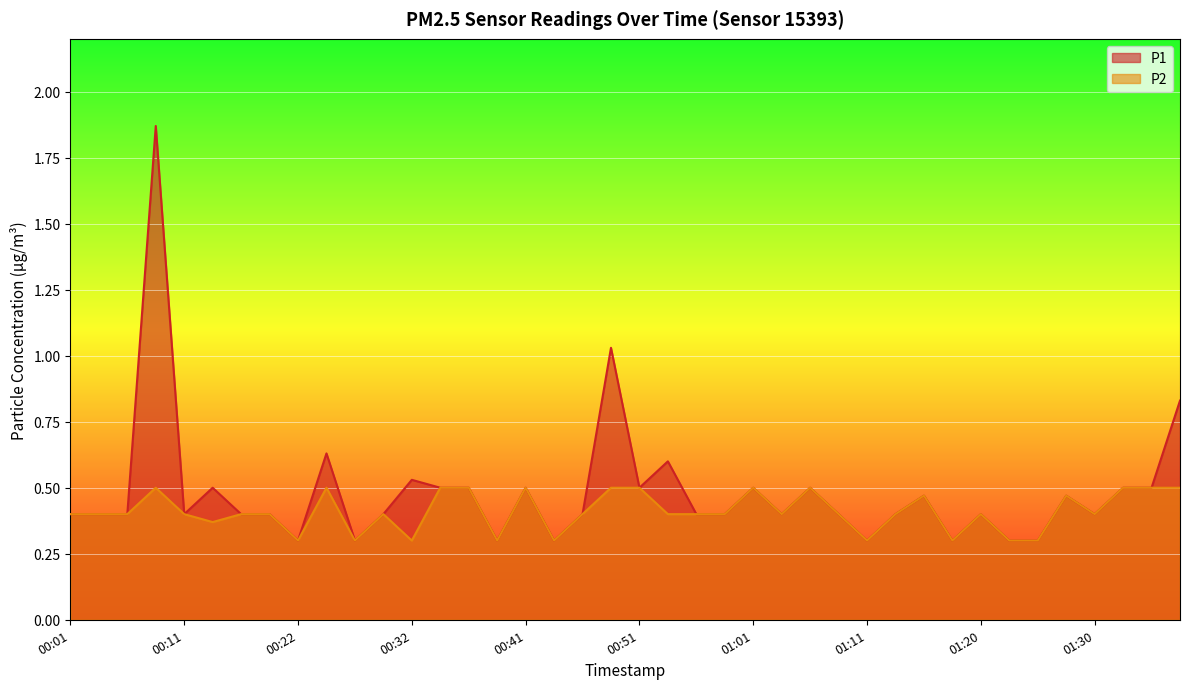

Is the value of P1 at 01:08 greater than the value of P2 at 00:19?

No